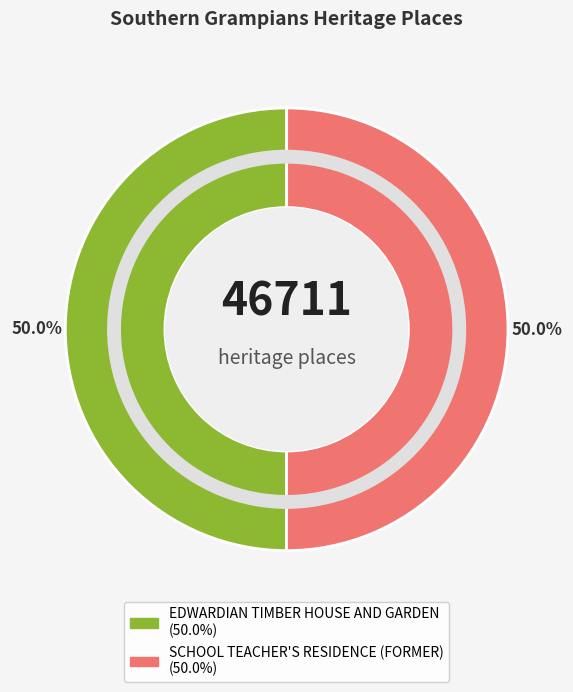

True or false: EDWARDIAN TIMBER HOUSE AND GARDEN accounts for 57% of the total.

False